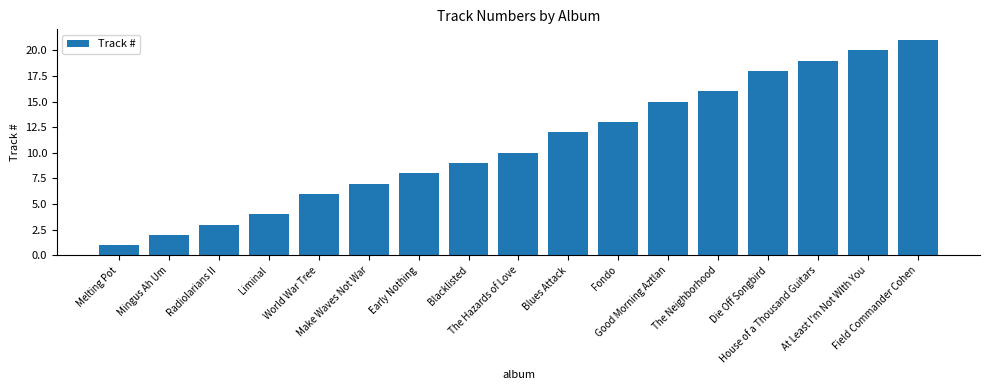

What is the greatest value displayed?

21